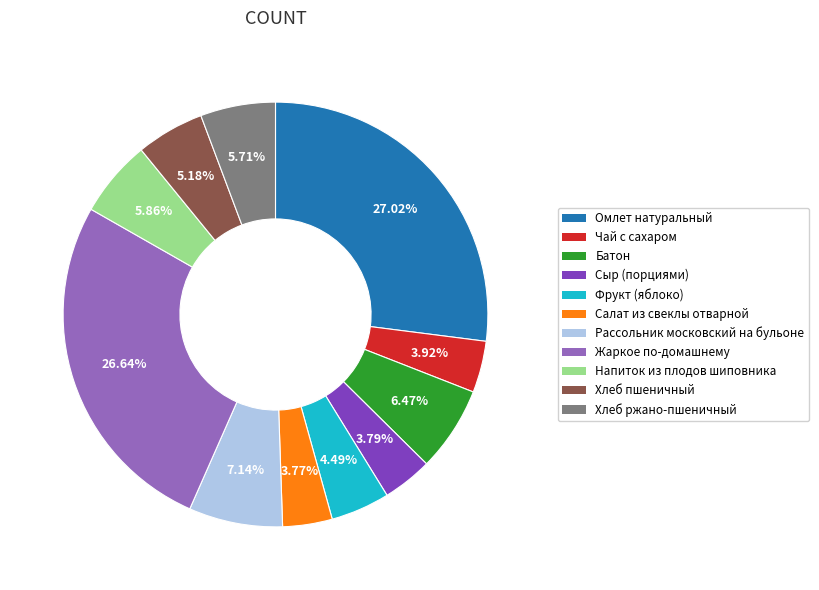

Between Омлет натуральный and Сыр (порциями), which is larger?

Омлет натуральный